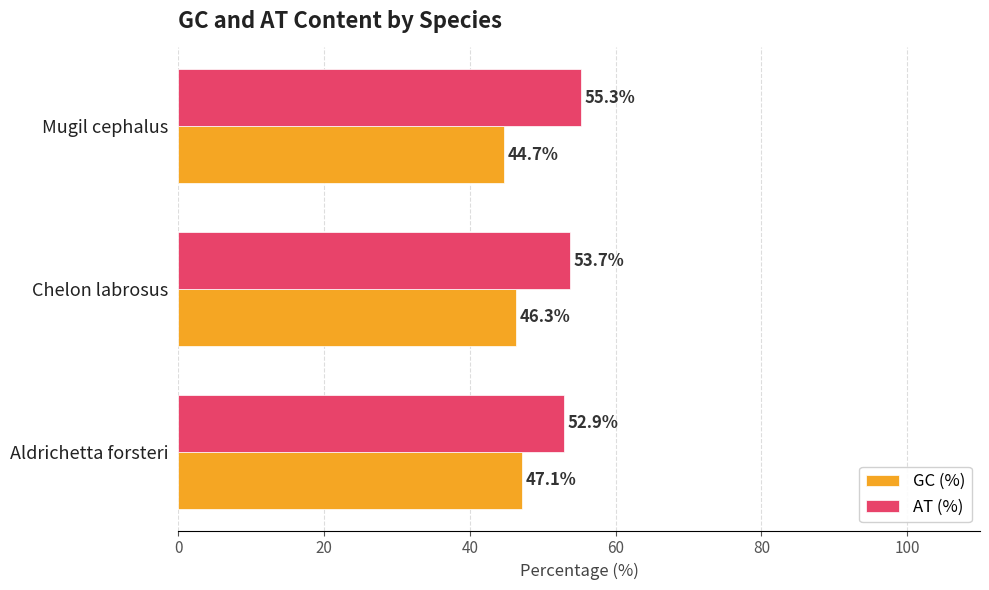

At how many categories does at least one series exceed 47?

3